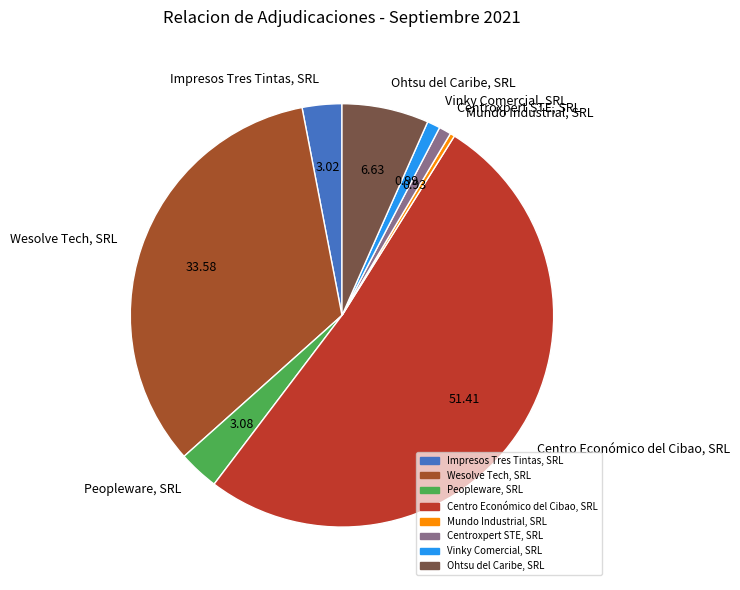

Do Centro Económico del Cibao, SRL and Impresos Tres Tintas, SRL together represent more than half of the pie?

Yes